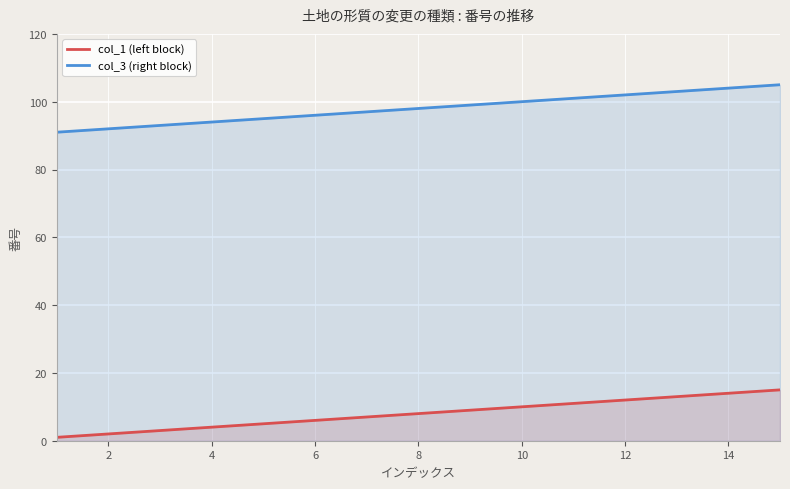

True or false: col_1 (left block) and col_3 (right block) cross at least once.

False